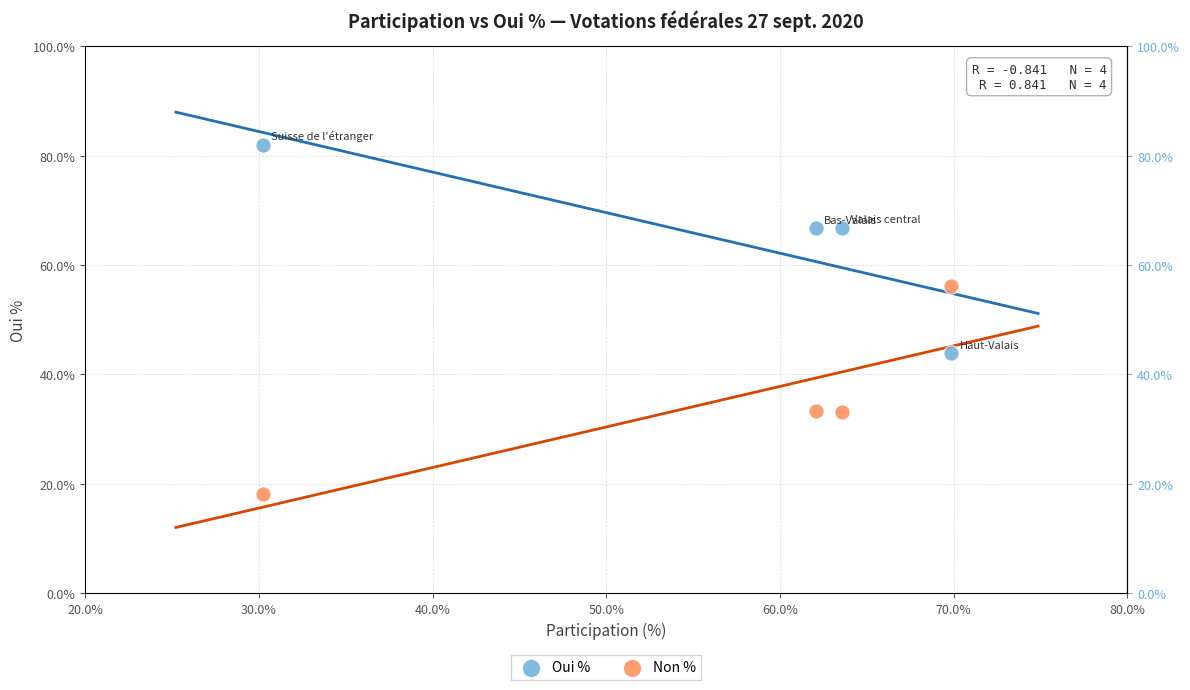

Which series reaches the maximum Y coordinate?

Oui %